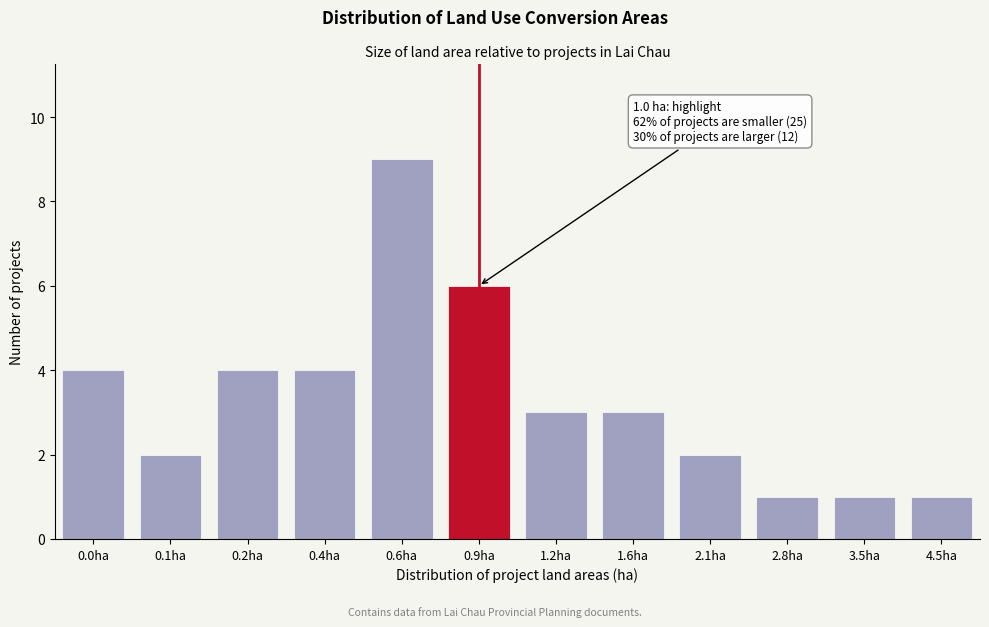

Reading left to right, extract all data points from this chart.

4	2	4	4	9	6	3	3	2	1	1	1